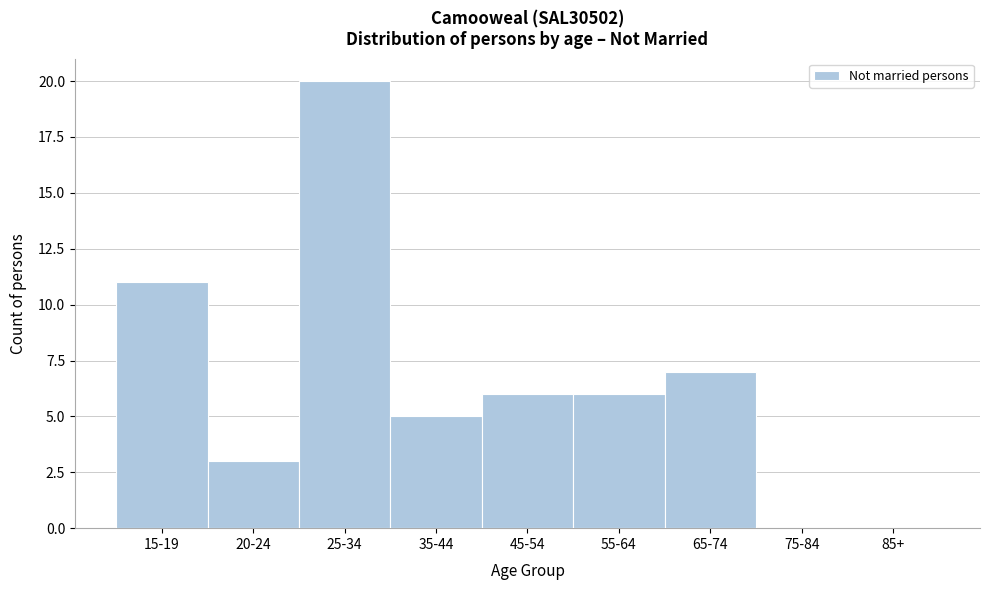

Reading left to right, transcribe all the data shown in this chart.

15-19=11	20-24=3	25-34=20	35-44=5	45-54=6	55-64=6	65-74=7	75-84=0	85+=0